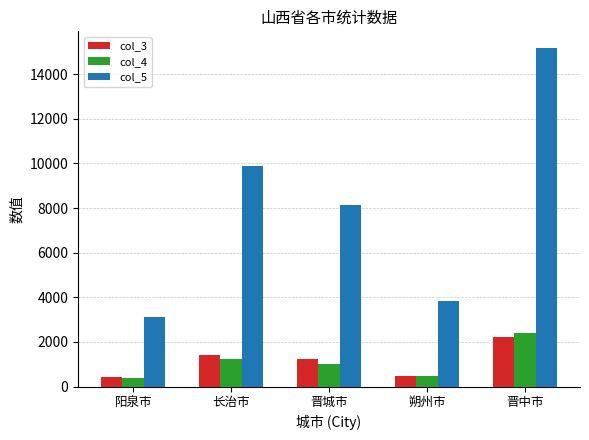

At which category is the sum across all series the highest?

晋中市